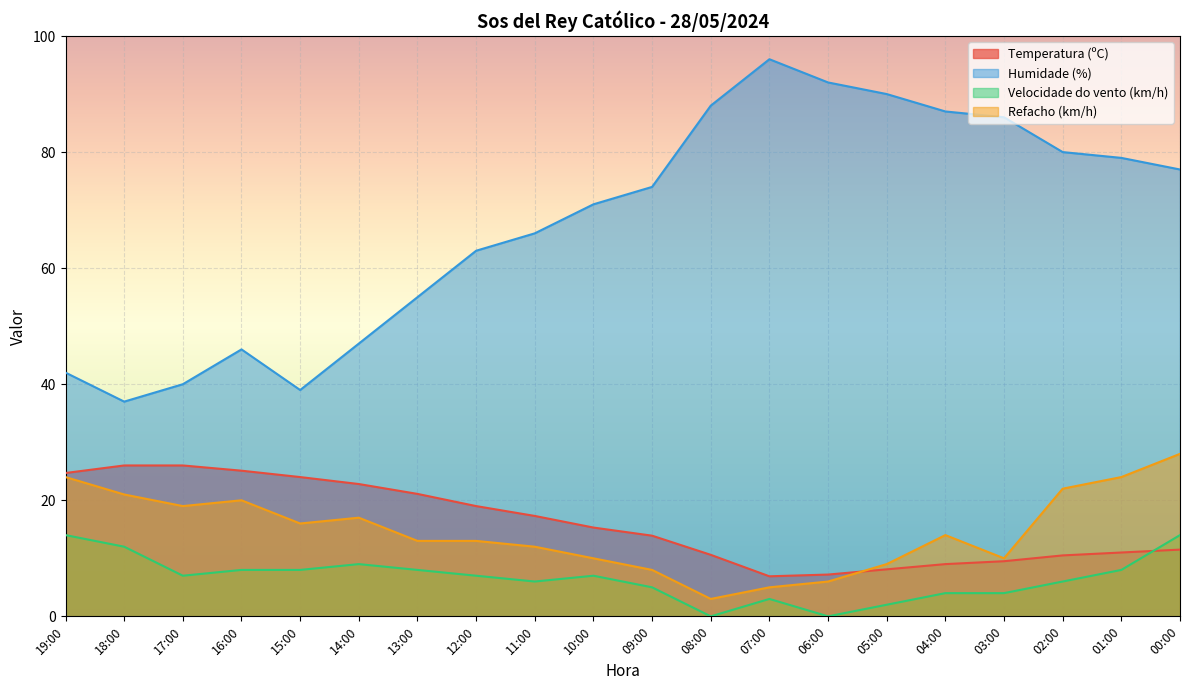

How many values in the Velocidade do vento (km/h) series exceed 7?

8